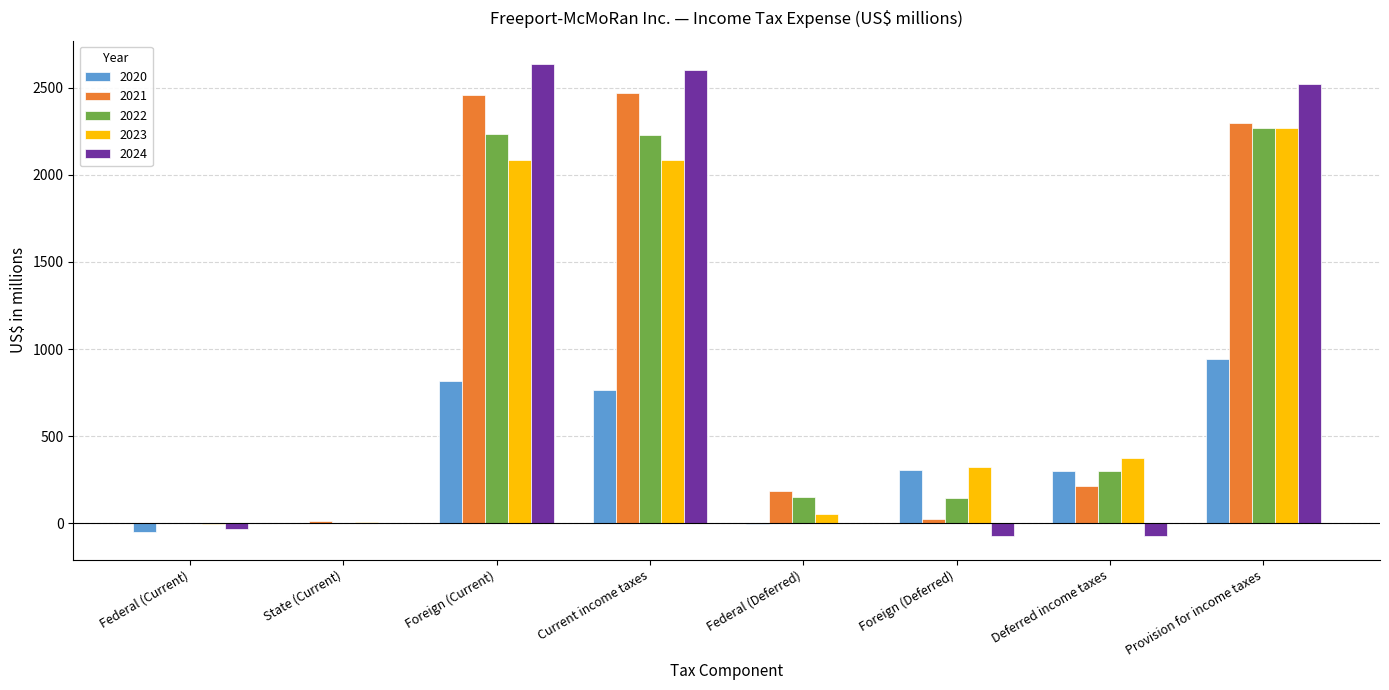

Count the number of data series in this chart.

5